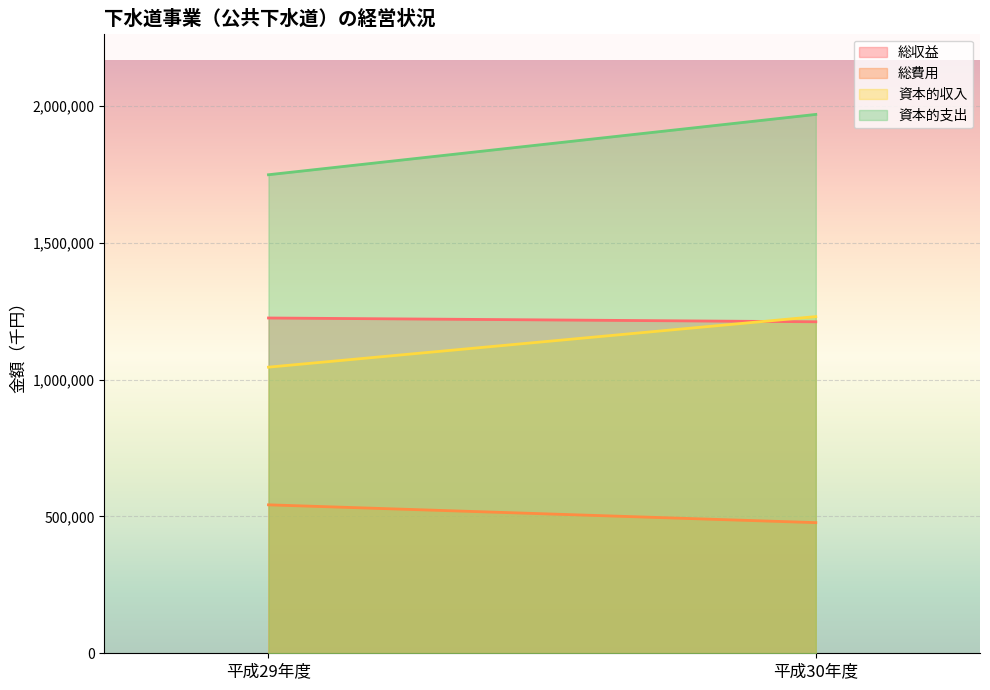

What is the label of the 2nd point from the left?

平成30年度